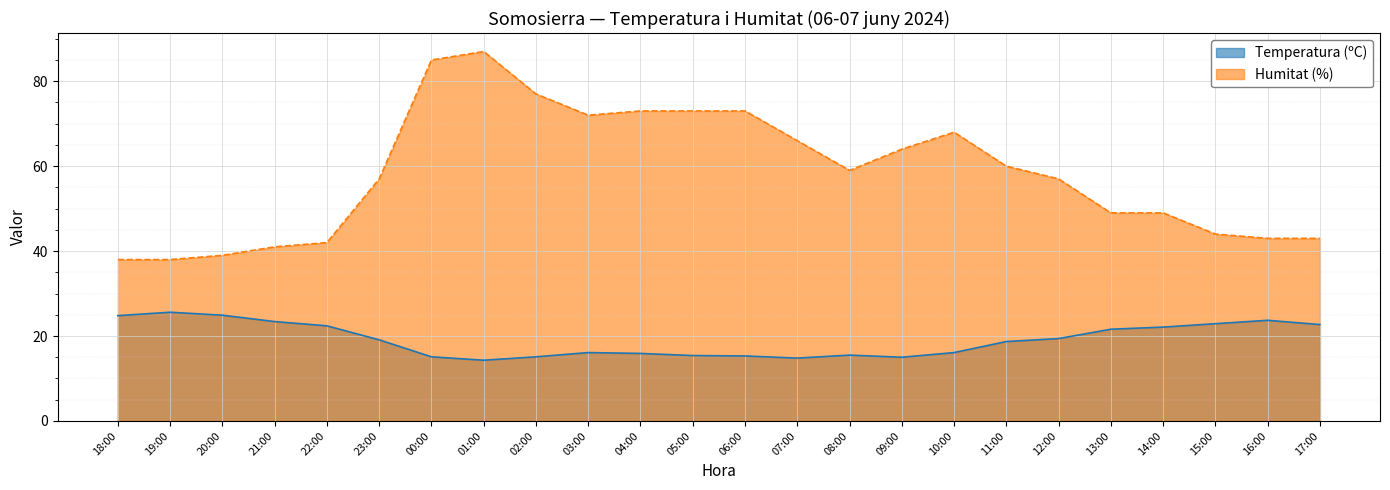

What is the highest value of the Humitat (%) series?

87.0